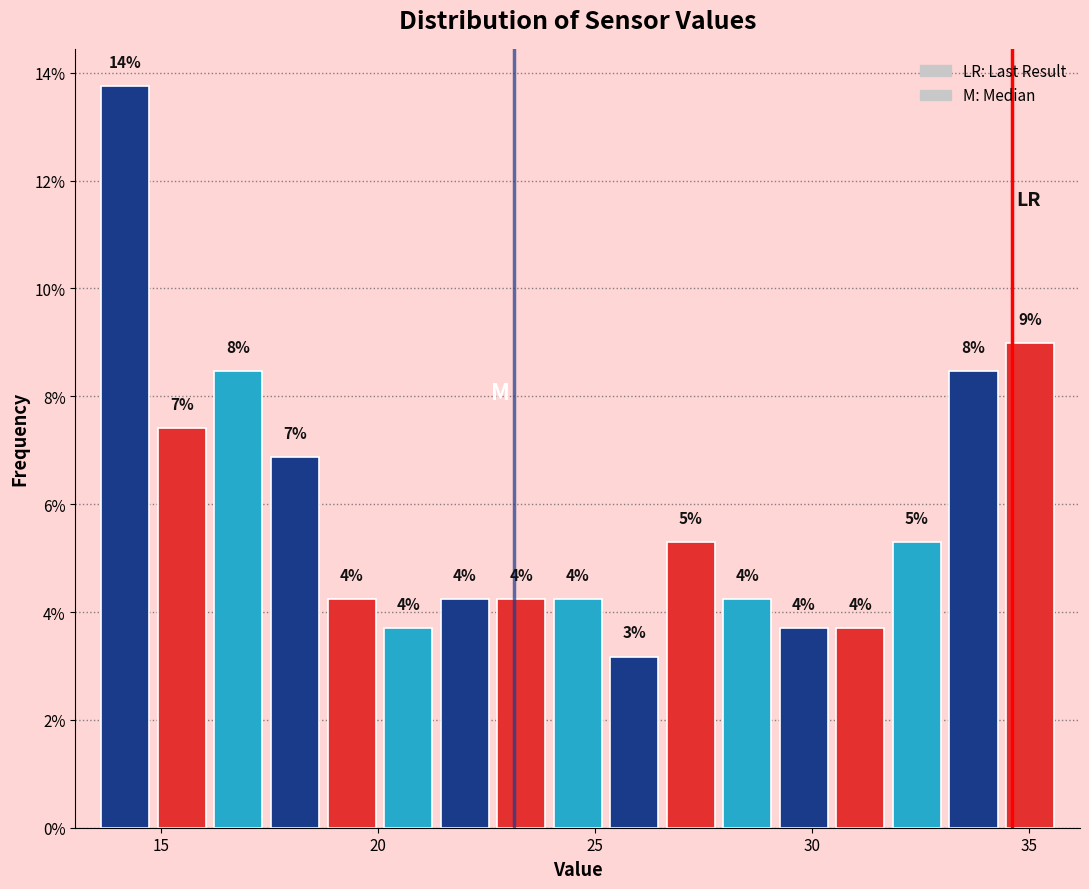

Read against the x-axis, roughly where is the centre of the tallest bar?

14.0